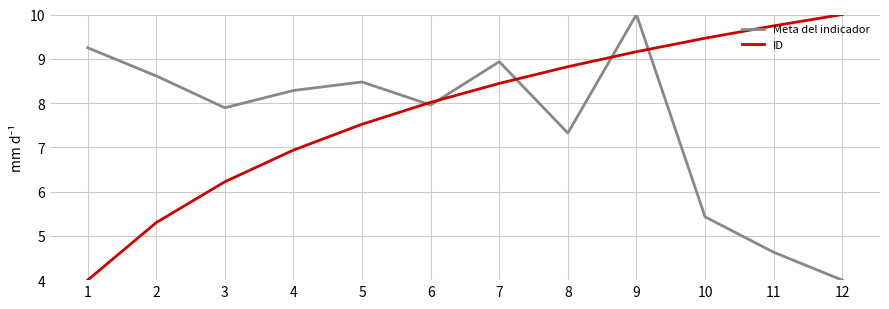

Is this an area chart (filled region under the line)?

No